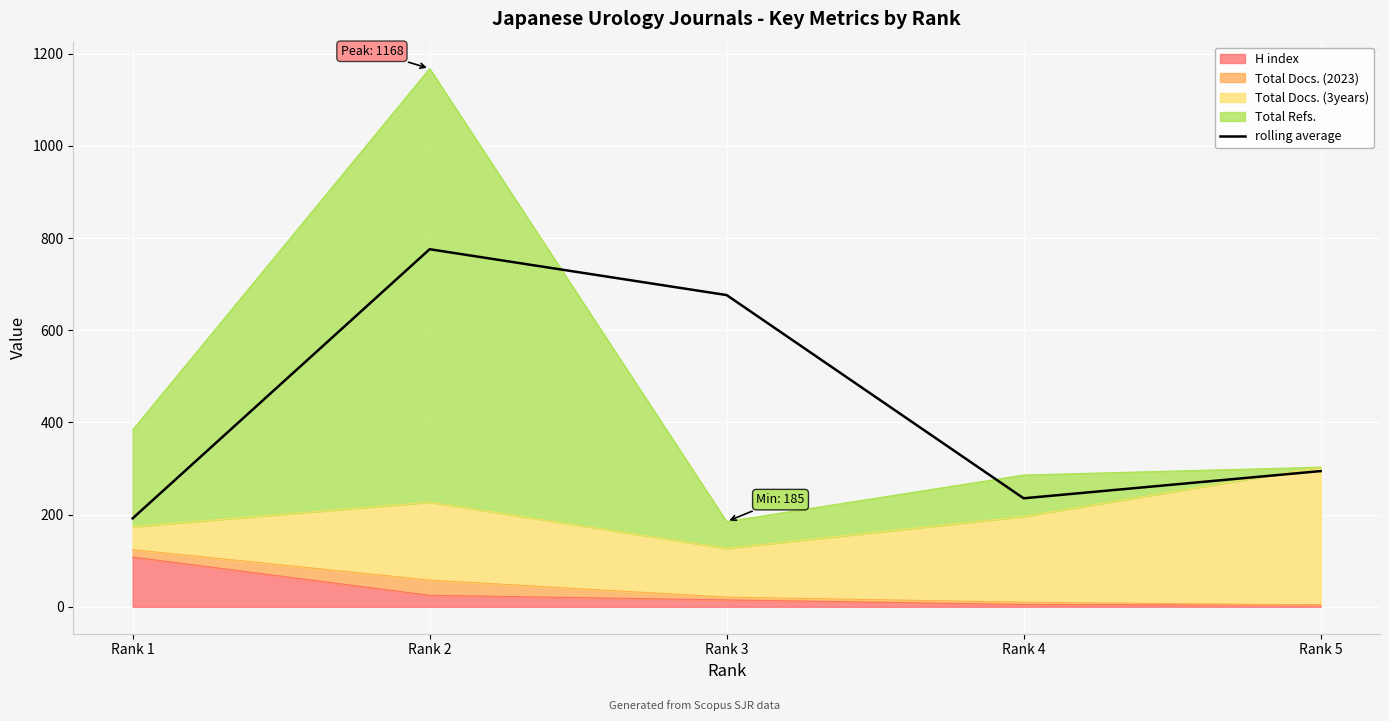

Which label corresponds to the smallest value in the chart?

Rank 1